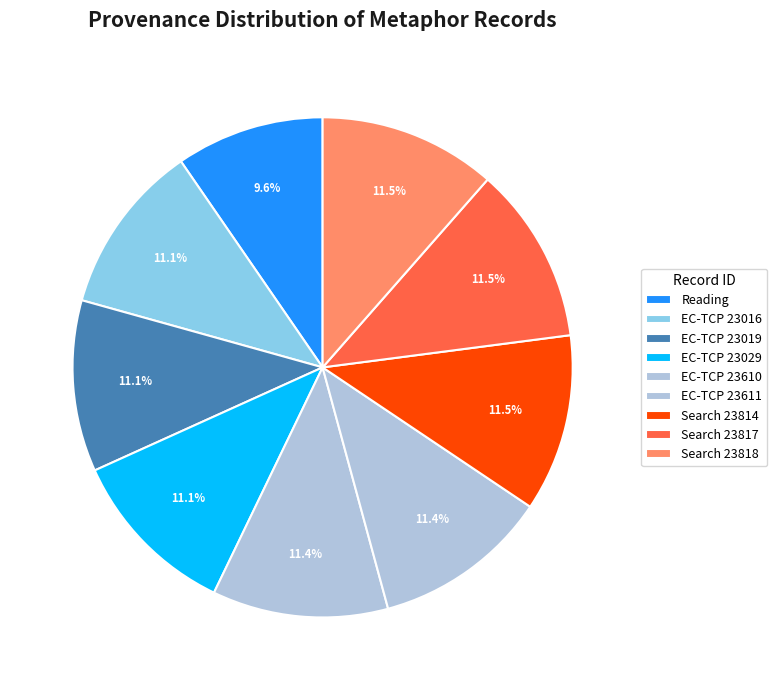

Does any single category account for the majority?

No